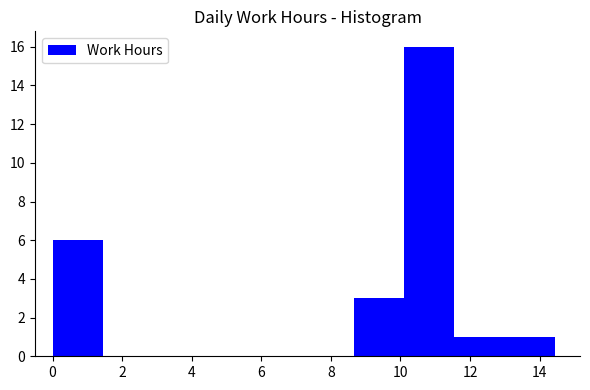

Reading left to right, list every bar in this chart as the range it spans on the x-axis followed by its height. Neither the bar edges nor the heights are printed on the chart, so give them approximately, as read against the axes.

0.0 to 1.4: 6
1.4 to 2.8: 0
2.8 to 4.4: 0
4.4 to 5.8: 0
5.8 to 7.2: 0
7.2 to 8.6: 0
8.6 to 10.2: 3
10.2 to 11.6: 16
11.6 to 13.0: 1
13.0 to 14.4: 1